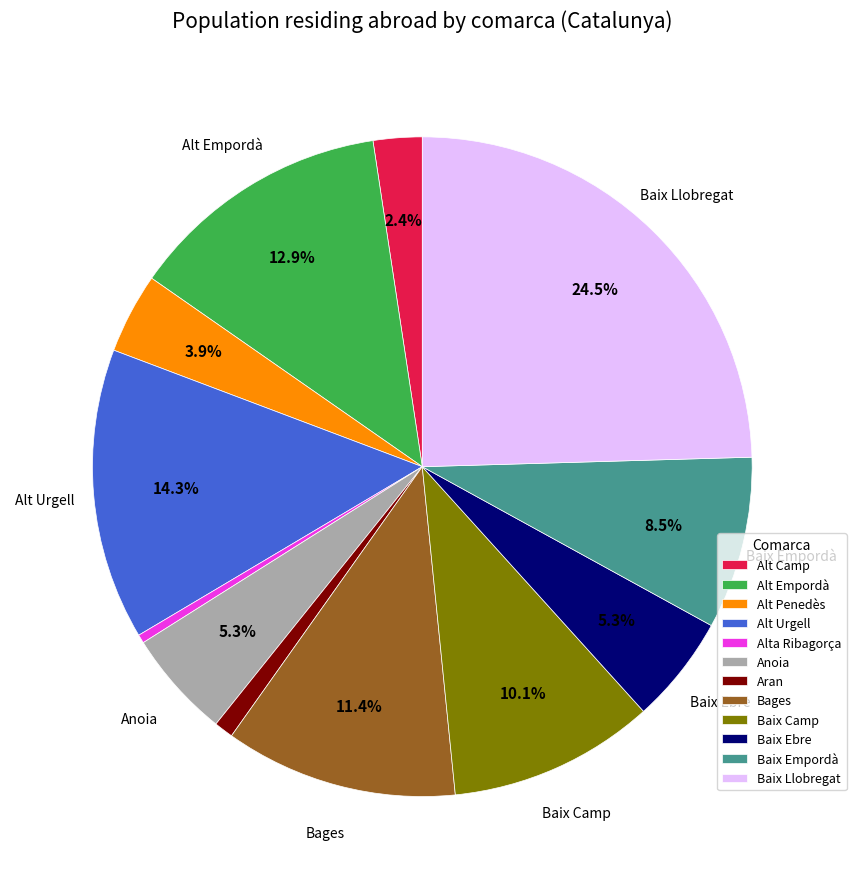

How many segments does this pie chart have?

12